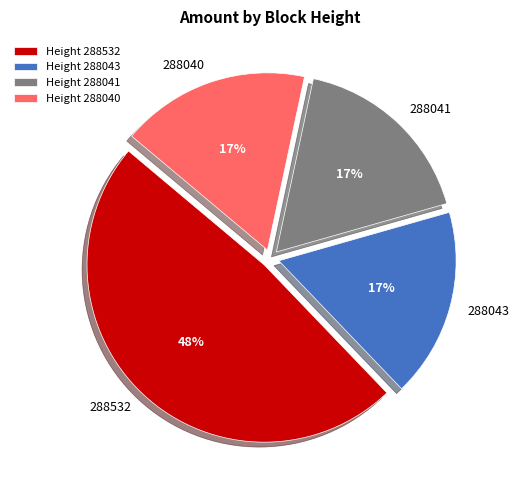

Is it true that 288532 is 42% of the pie?

False